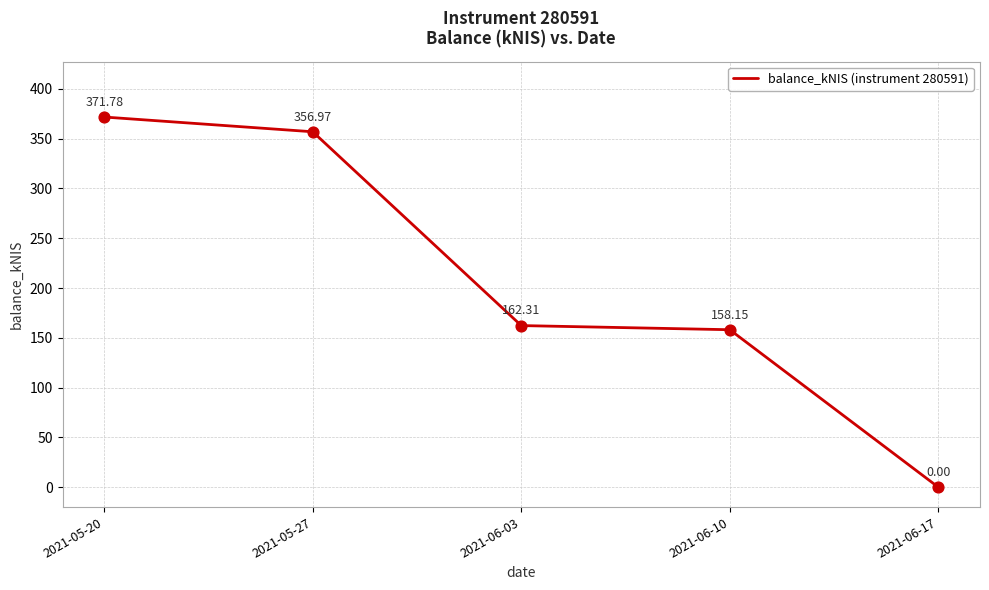

What is the ratio of the value at 2021-06-03 to the value at 2021-05-27?

0.5